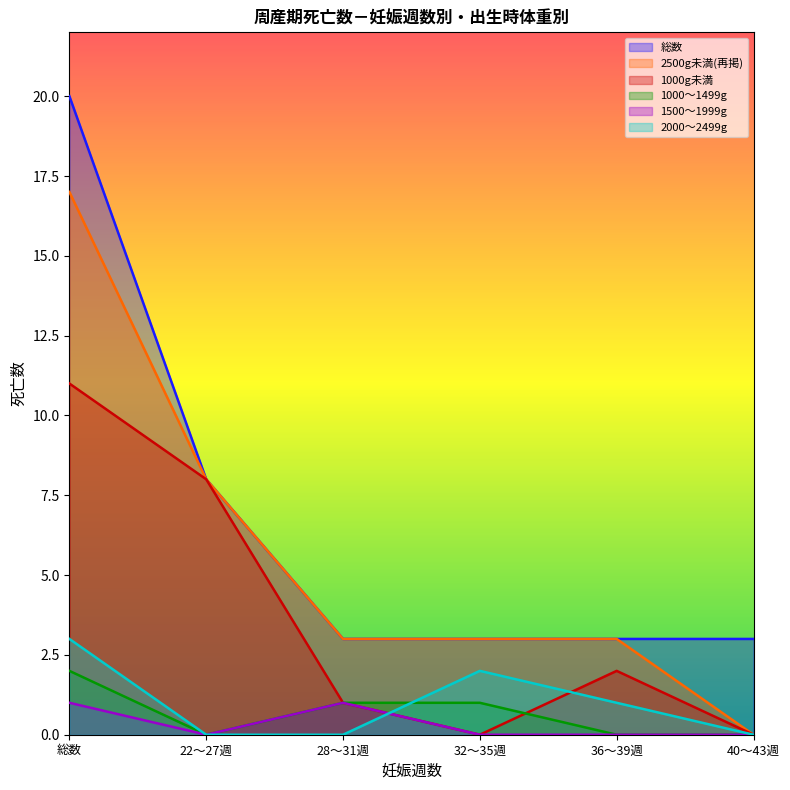

How many 2500g未満(再掲) values are between 3 and 8?

4